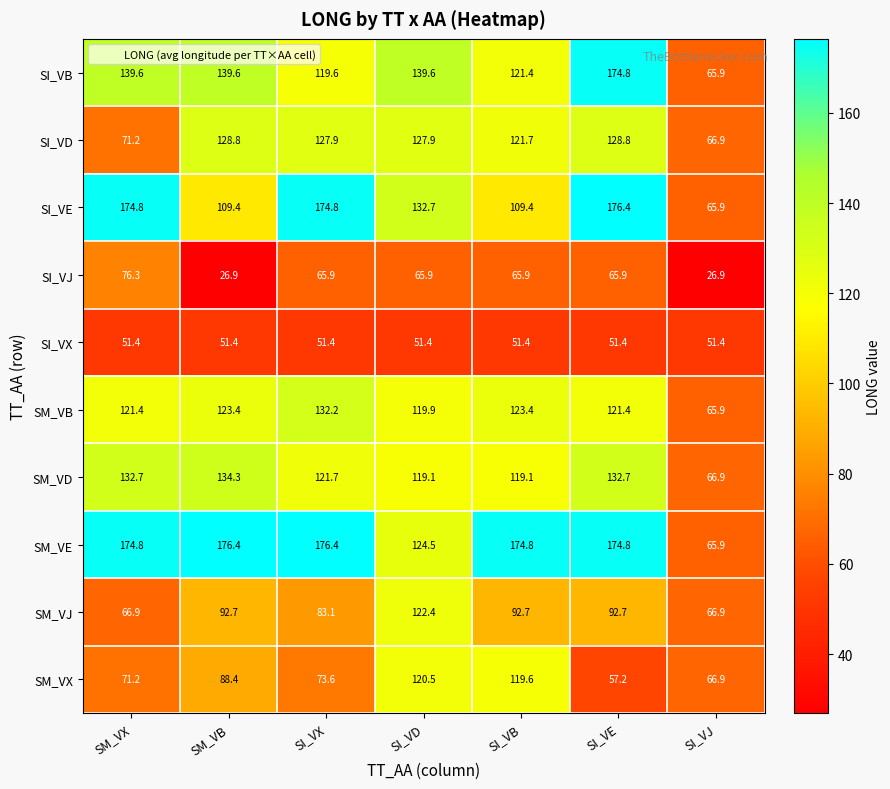

Between SM_VB and SI_VJ, which series saw the biggest shift?

SM_VE